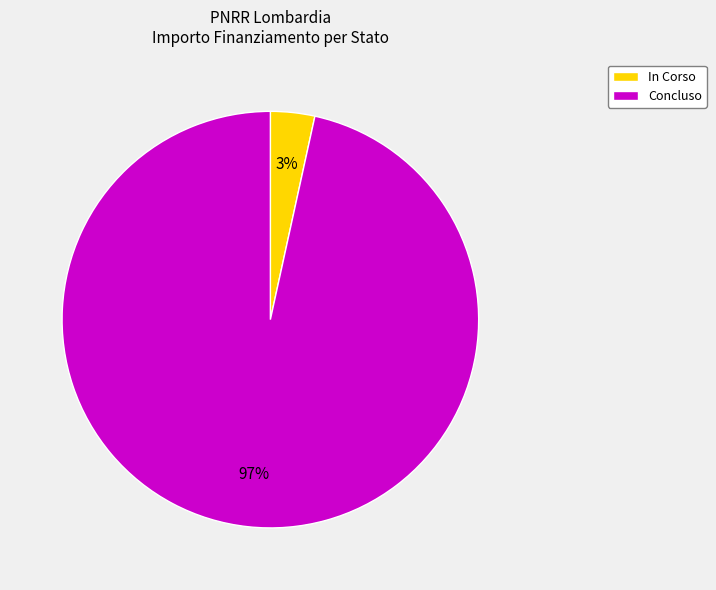

Is it true that In Corso is 3% of the pie?

True